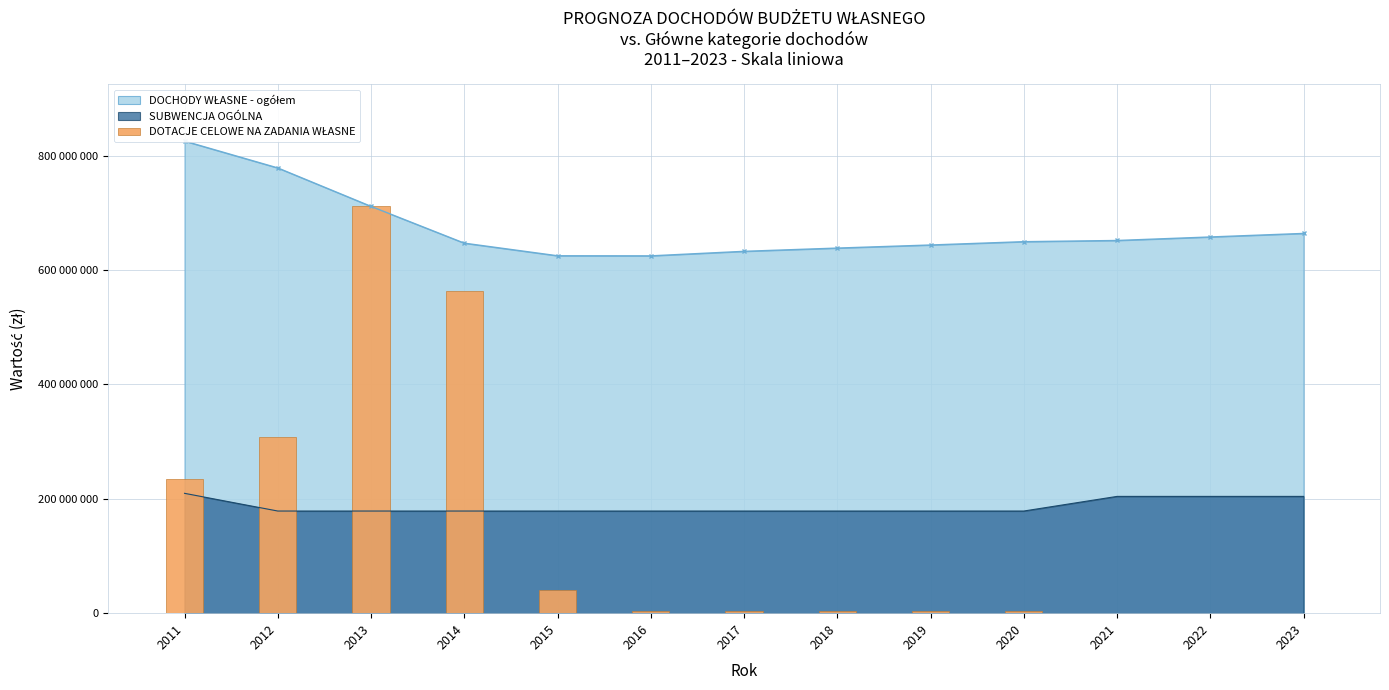

What is the difference between the maximum and minimum values?

711195560